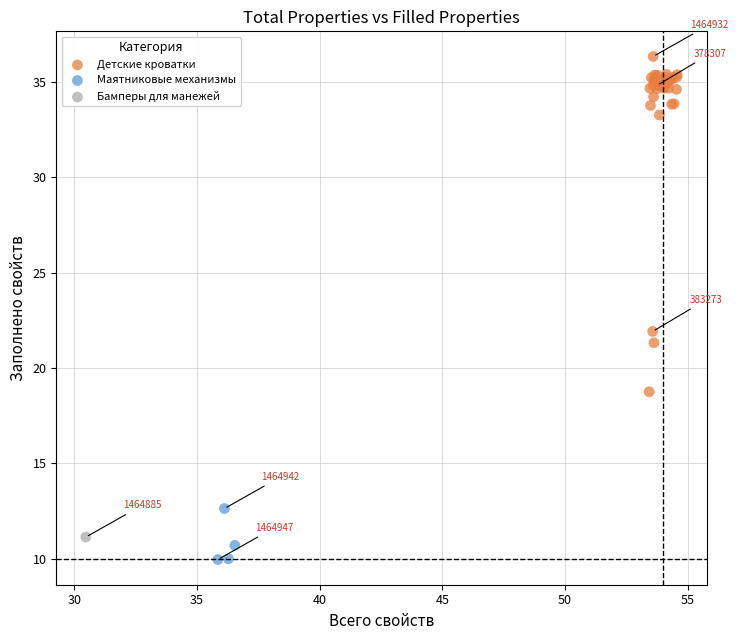

What are all the series names shown in the legend?

Детские кроватки, Маятниковые механизмы, Бамперы для манежей